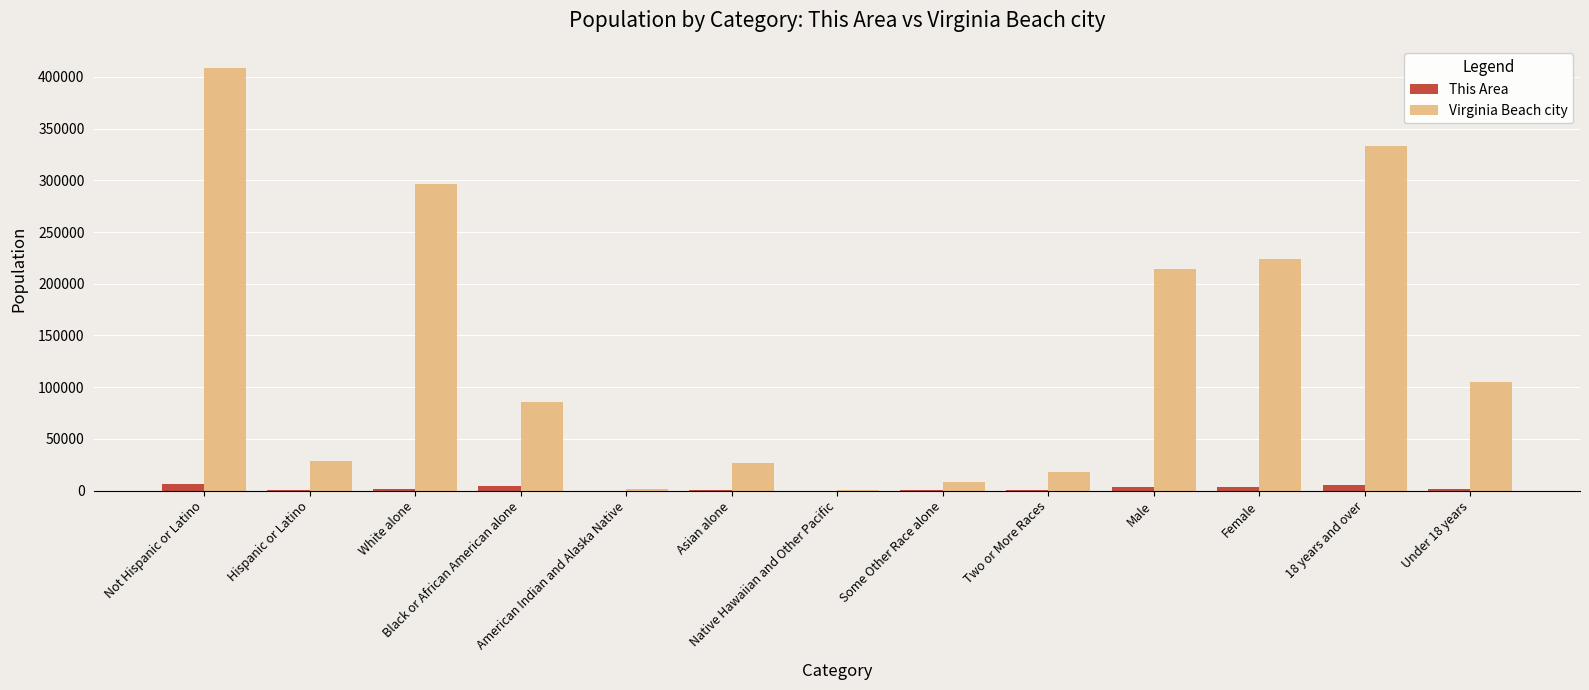

The value of This Area at Under 18 years is 1801. True or false?

True